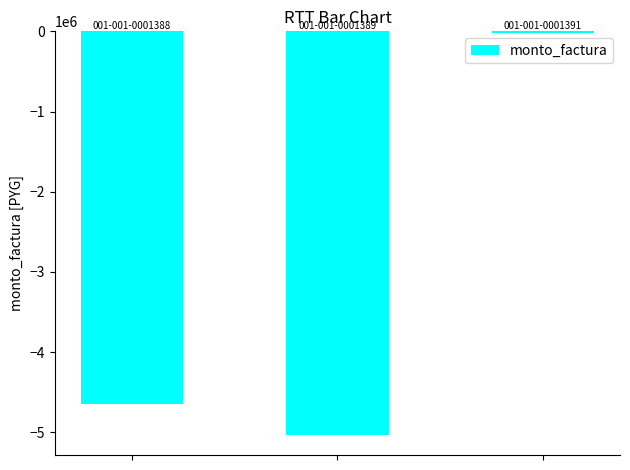

Are the bars grouped side by side (vs. stacked)?

No